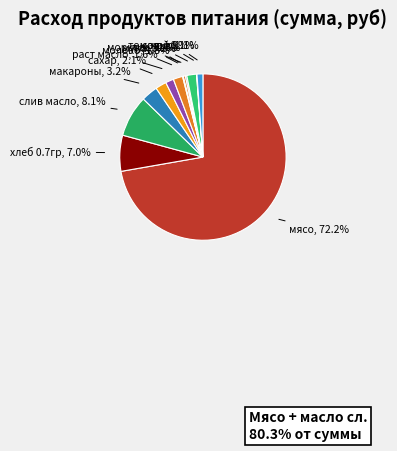

To the nearest percent, what is the combined percentage of хлеб 0.7гр and лук?

7%